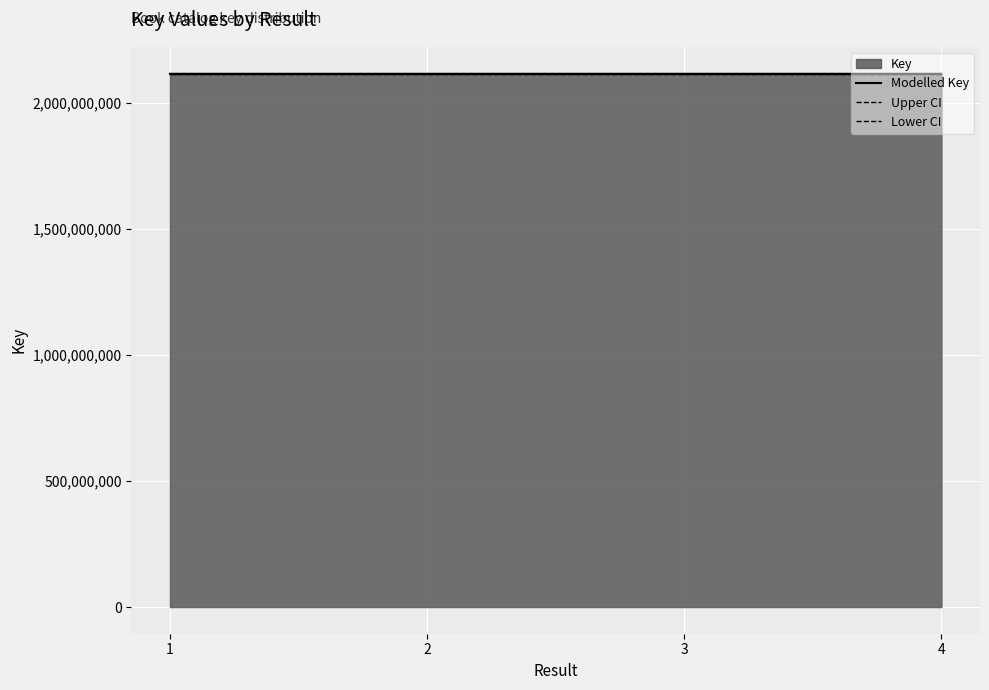

Count the number of categories in the chart.

4